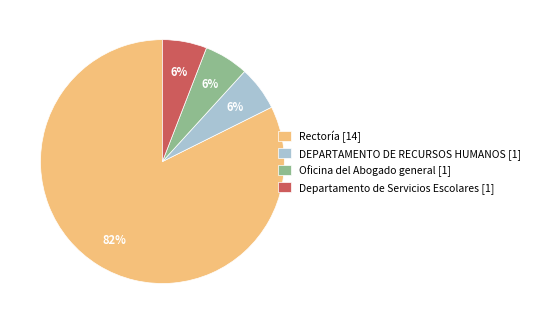

True or false: Oficina del Abogado general [1] accounts for 6% of the total.

True